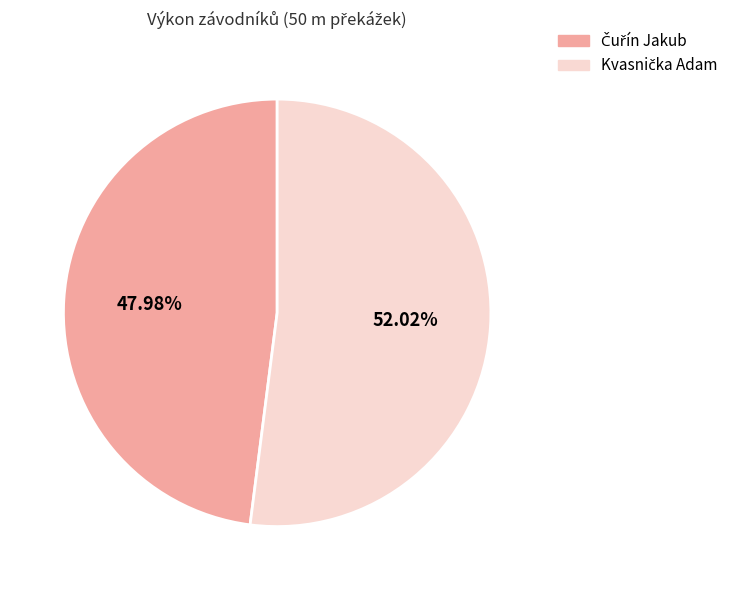

Does any single category account for the majority?

Yes